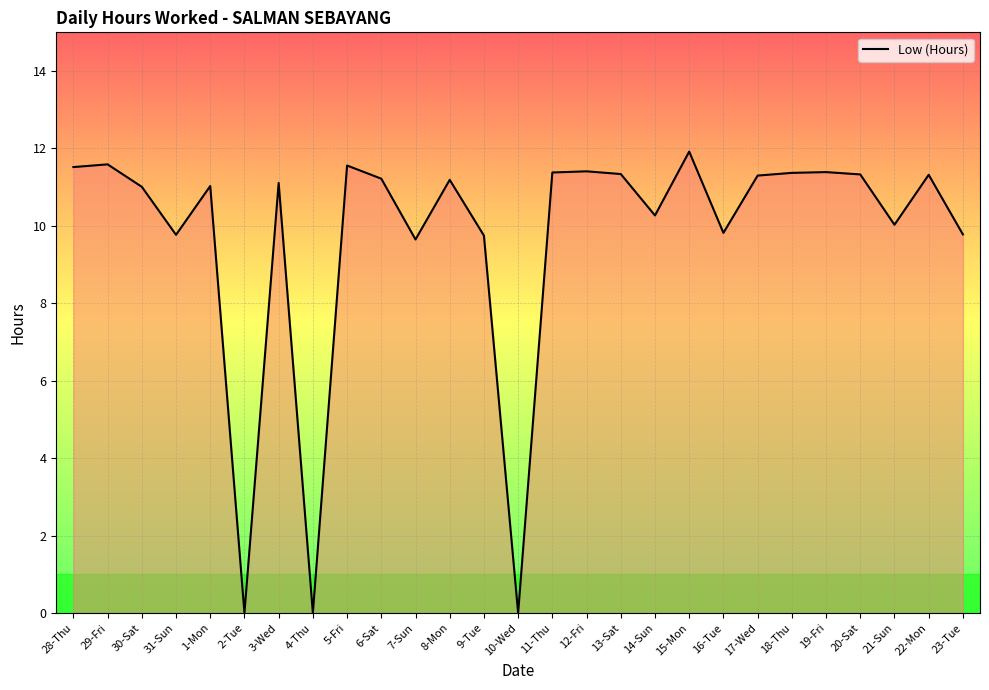

Does the chart have visible grid lines?

Yes